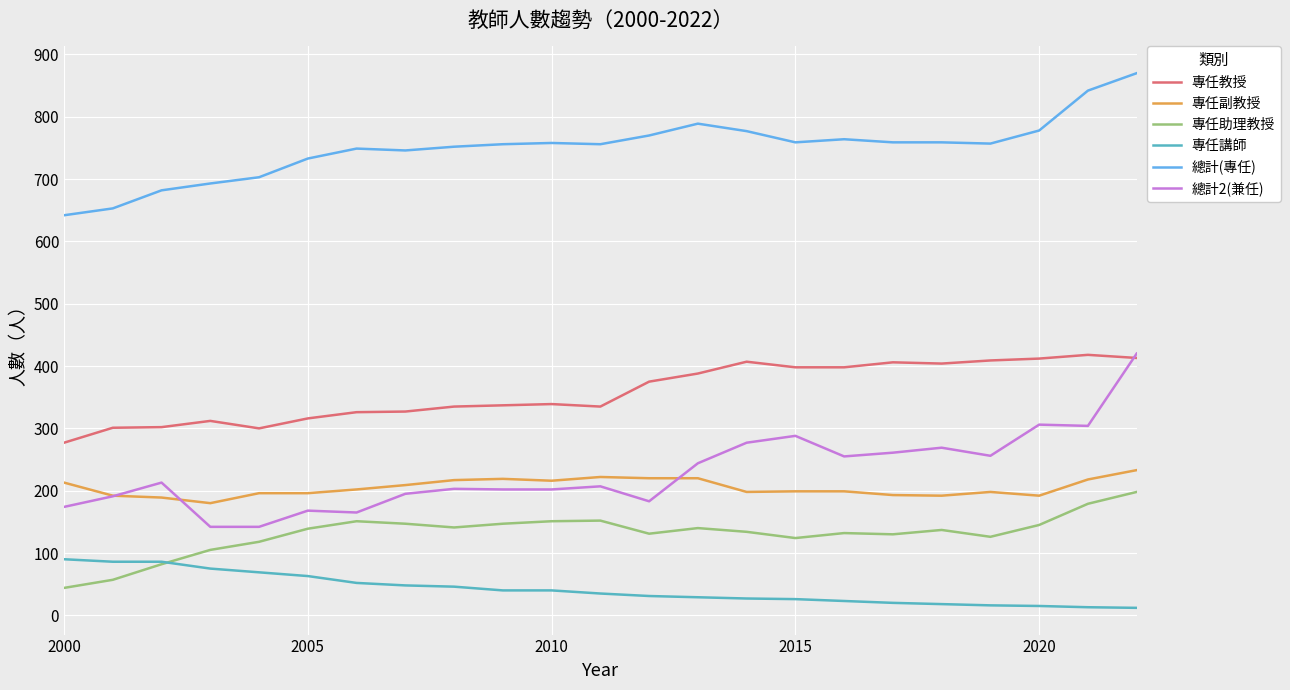

Which series has the largest total across all categories?

總計(專任)